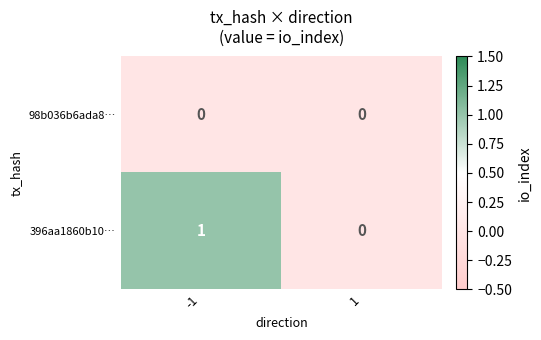

True or false: 98b036b6ada8… has a value of 0 at 1.

True